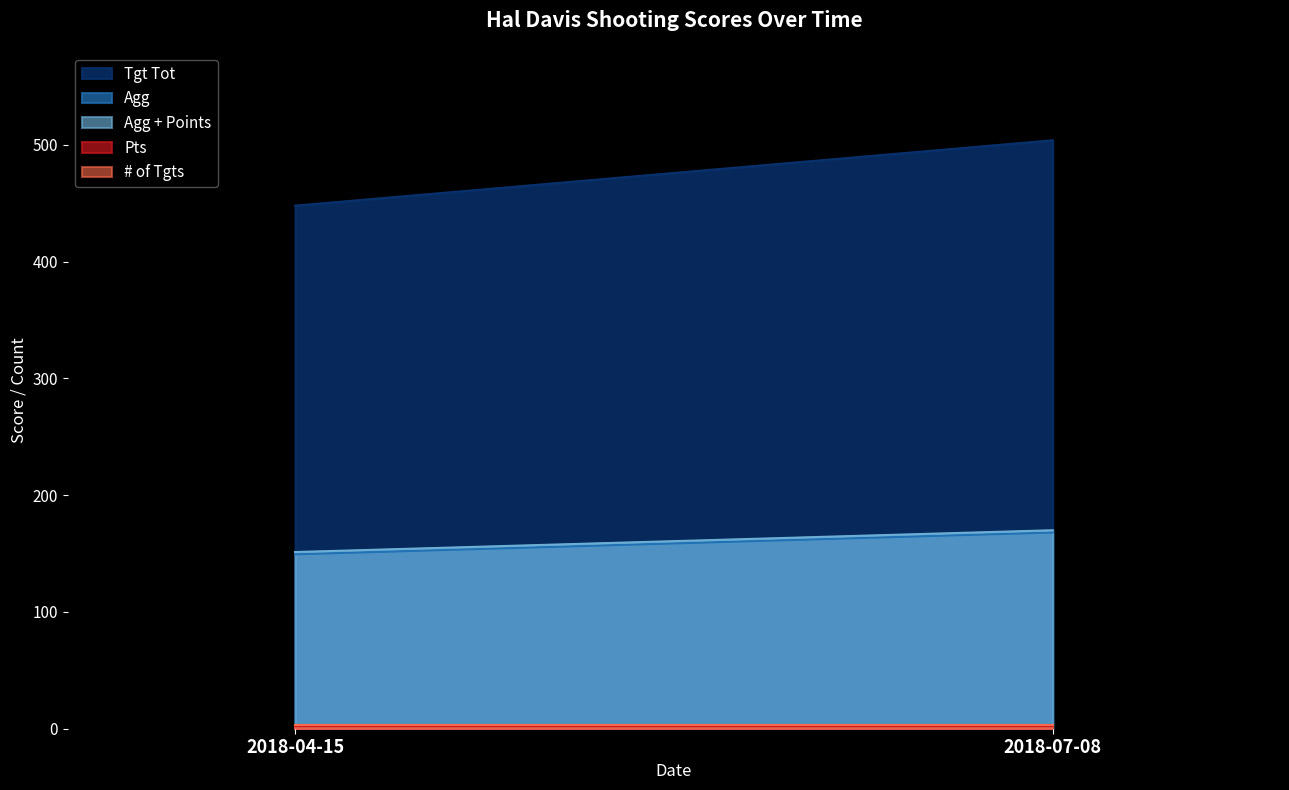

Is it true that Tgt Tot equals 788.5 at 2018-07-08?

False